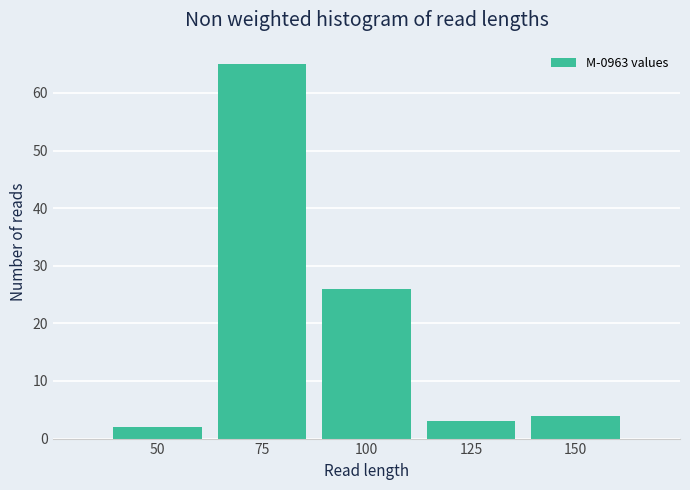

Which range on the x-axis has the tallest bar?

62.5 to 87.5